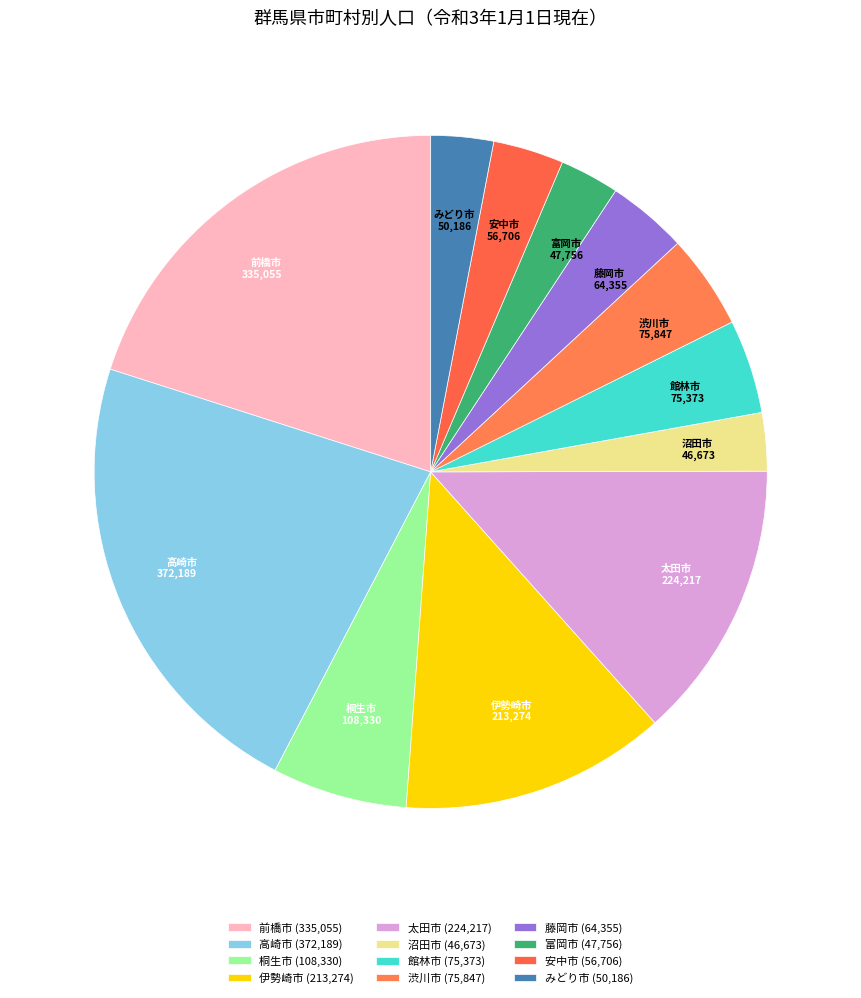

What is the smallest slice in the pie chart?

沼田市